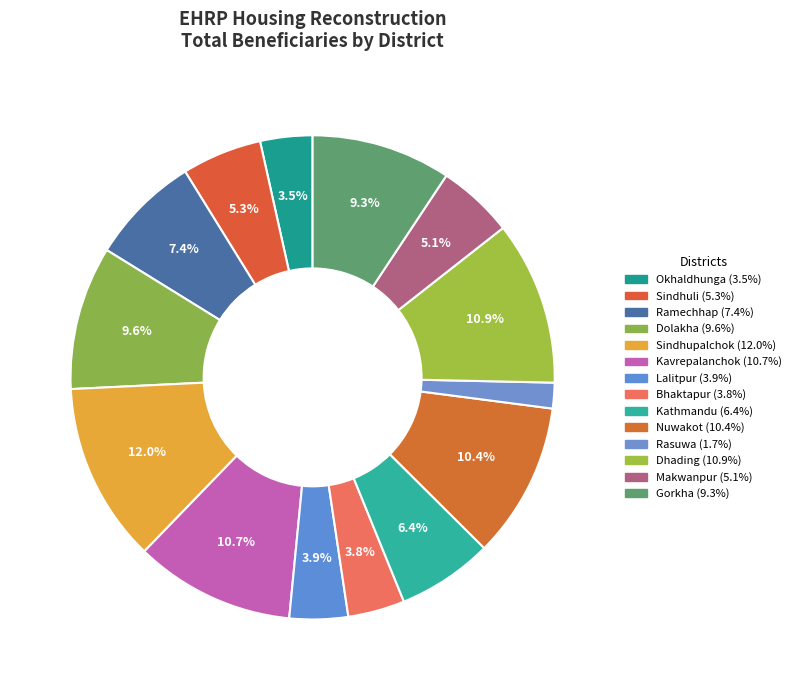

What is the change in value from Kavrepalanchok to Bhaktapur?

-52095